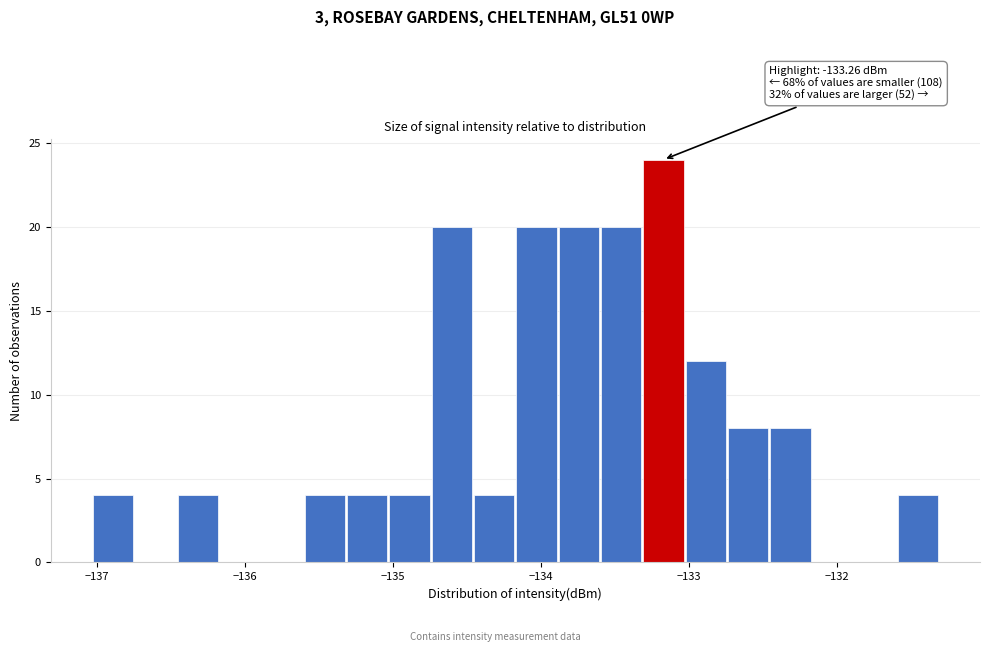

Read against the x-axis, roughly where is the centre of the tallest bar?

-133.2